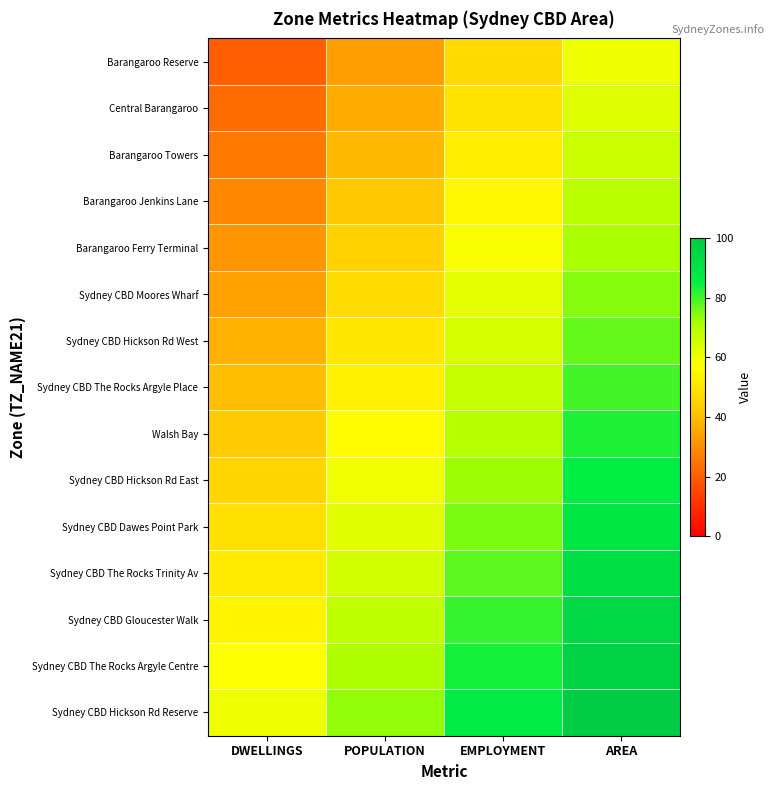

Which series has the largest total across all categories?

Sydney CBD Hickson Rd Reserve